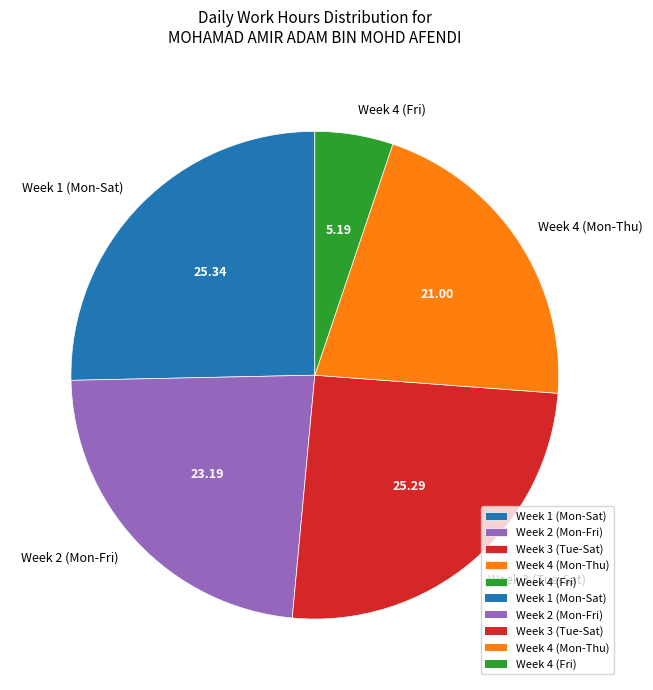

How many segments does this pie chart have?

5